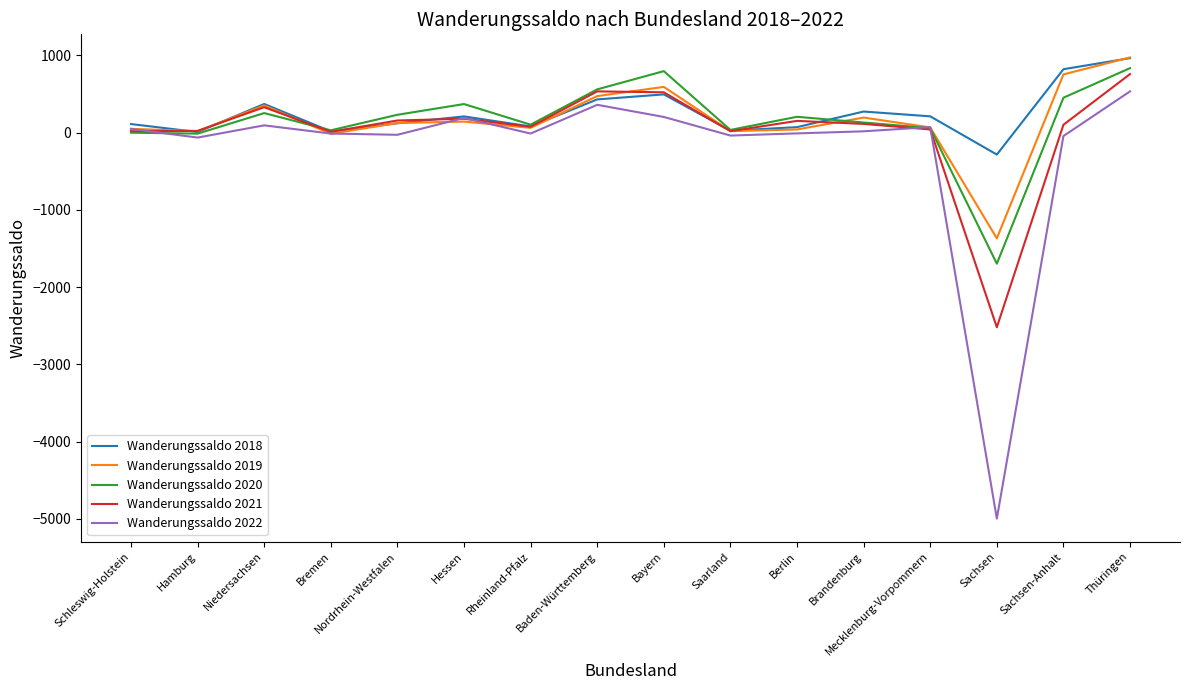

Is it true that Wanderungssaldo 2021 equals 534 at Baden-Württemberg?

True